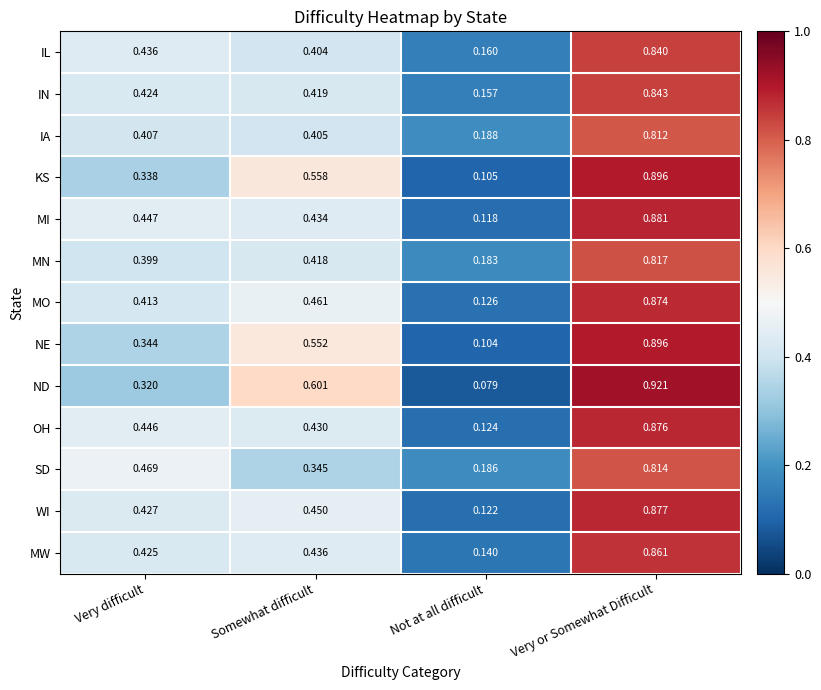

What is the total value across all series at Somewhat difficult?

5.9